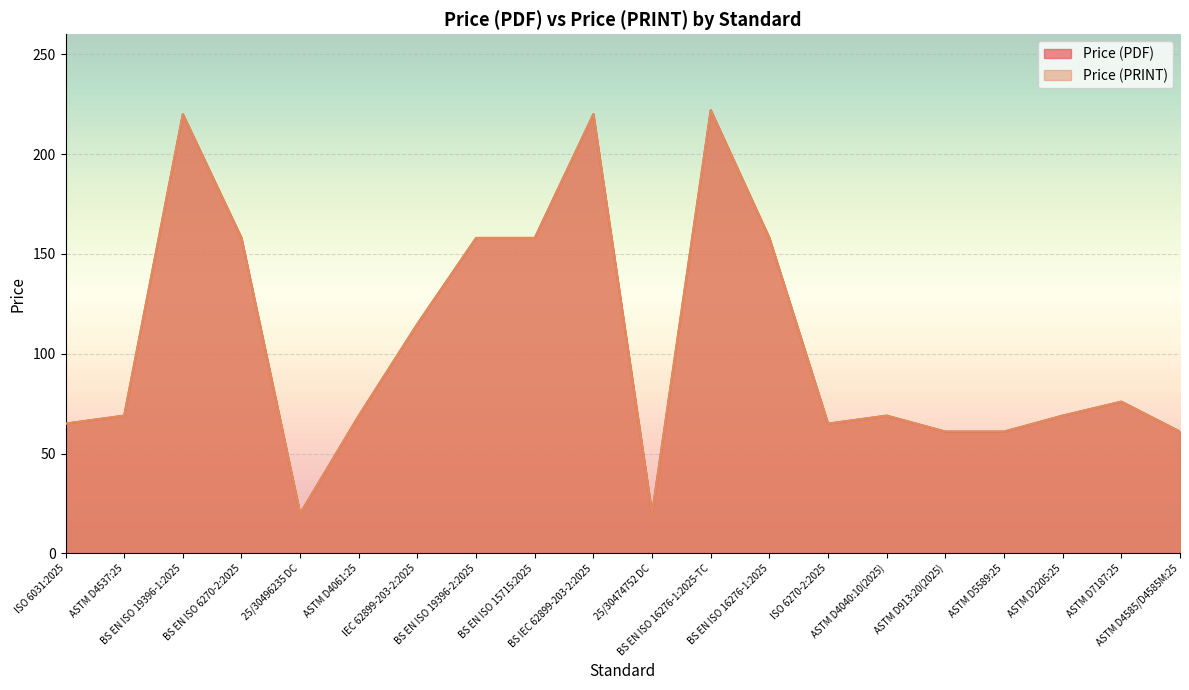

Does the chart display data point markers on the line(s)?

No